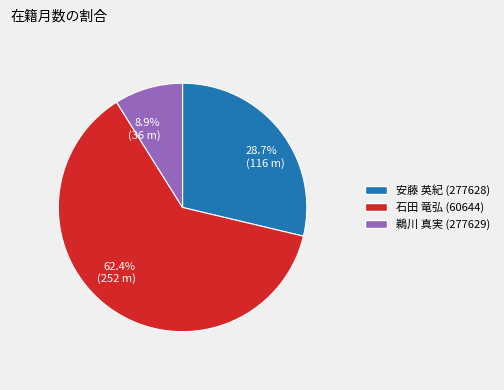

Do 石田 竜弘 (60644) and 安藤 英紀 (277628) together represent more than half of the pie?

Yes